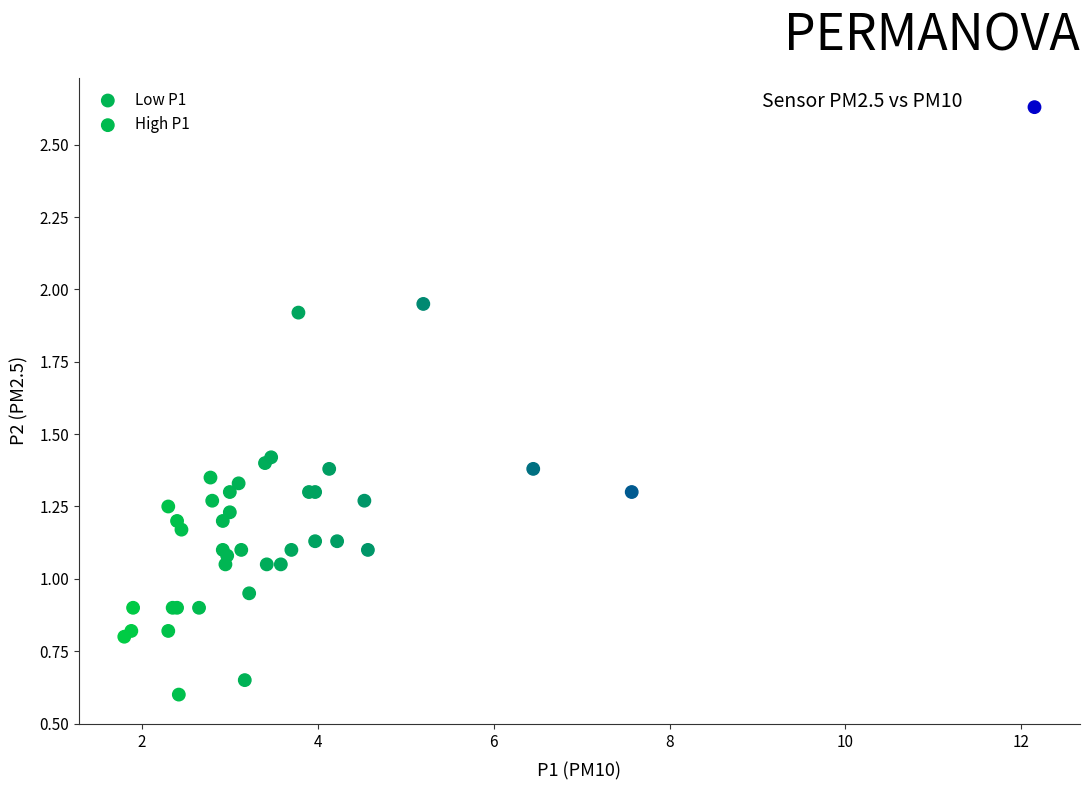

Which series contains the highest Y value?

Low P1